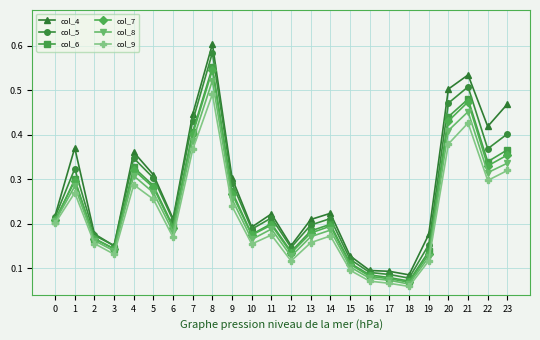

True or false: col_7 and col_5 intersect in this chart.

False